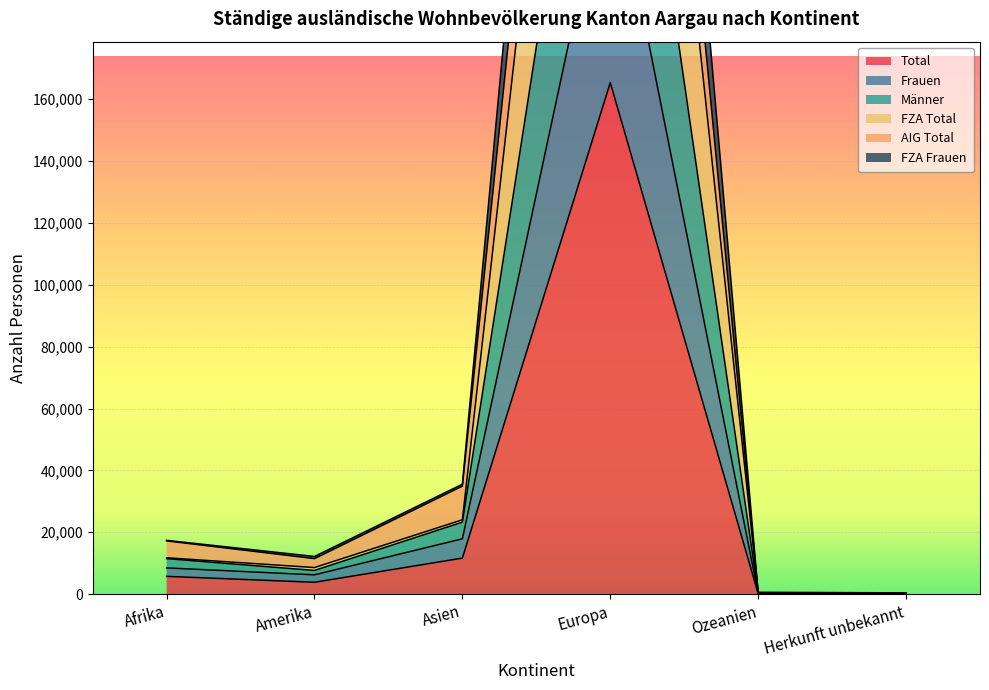

What is the value of the Total point at the 1st from the left?

5736